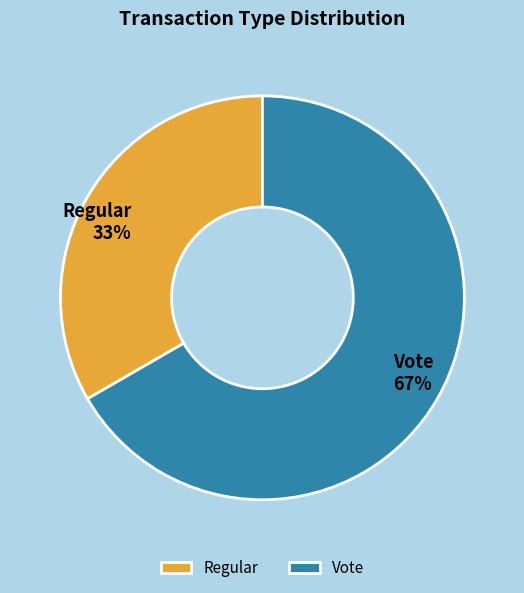

Does any single category account for the majority?

Yes